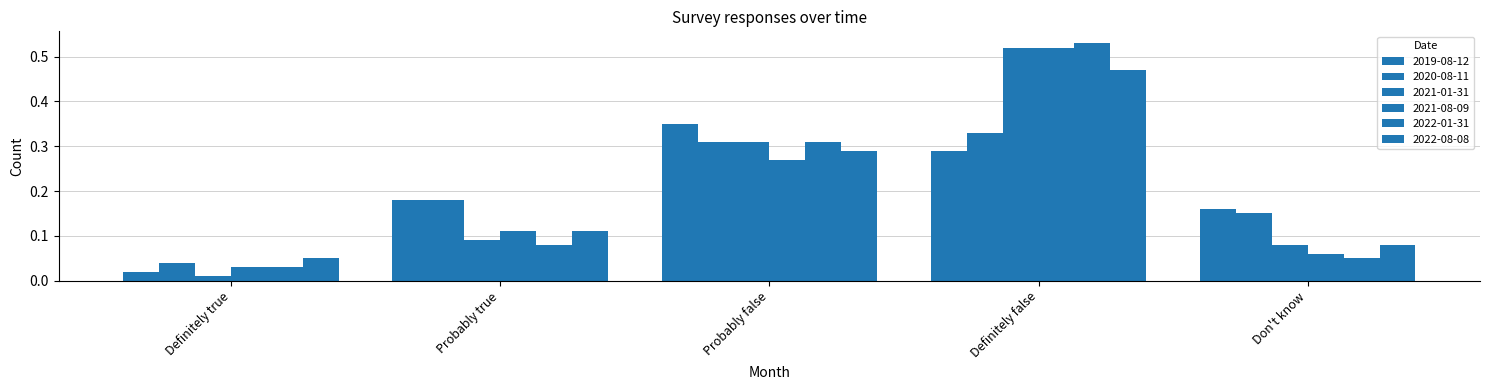

What is the average value of the 2021-01-31 series?

0.2